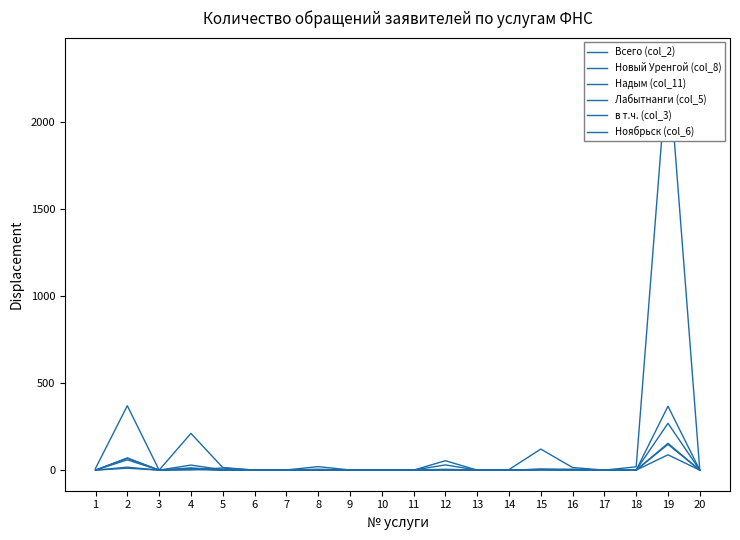

Reading right to left, transcribe all the data shown in this chart.

Всего (col_2): 20=0	19=2366	18=19	17=0	16=15	15=121	14=3	13=0	12=54	11=0	10=1	9=1	8=20	7=1	6=0	5=15	4=211	3=0	2=370	1=10
Новый Уренгой (col_8): 20=0	19=367	18=0	17=0	16=5	15=5	14=0	13=0	12=30	11=0	10=0	9=0	8=5	7=0	6=0	5=2	4=29	3=0	2=68	1=0
Надым (col_11): 20=0	19=148	18=0	17=0	16=3	15=4	14=0	13=0	12=0	11=0	10=1	9=0	8=0	7=0	6=0	5=0	4=13	3=0	2=11	1=0
Лабытнанги (col_5): 20=0	19=88	18=0	17=0	16=0	15=3	14=0	13=0	12=2	11=0	10=0	9=0	8=0	7=0	6=0	5=12	4=2	3=0	2=70	1=0
в т.ч. (col_3): 20=0	19=154	18=0	17=0	16=0	15=0	14=0	13=0	12=2	11=0	10=0	9=0	8=2	7=0	6=0	5=0	4=3	3=0	2=59	1=0
Ноябрьск (col_6): 20=0	19=269	18=0	17=0	16=0	15=5	14=0	13=0	12=5	11=0	10=0	9=0	8=1	7=0	6=0	5=0	4=9	3=0	2=17	1=0